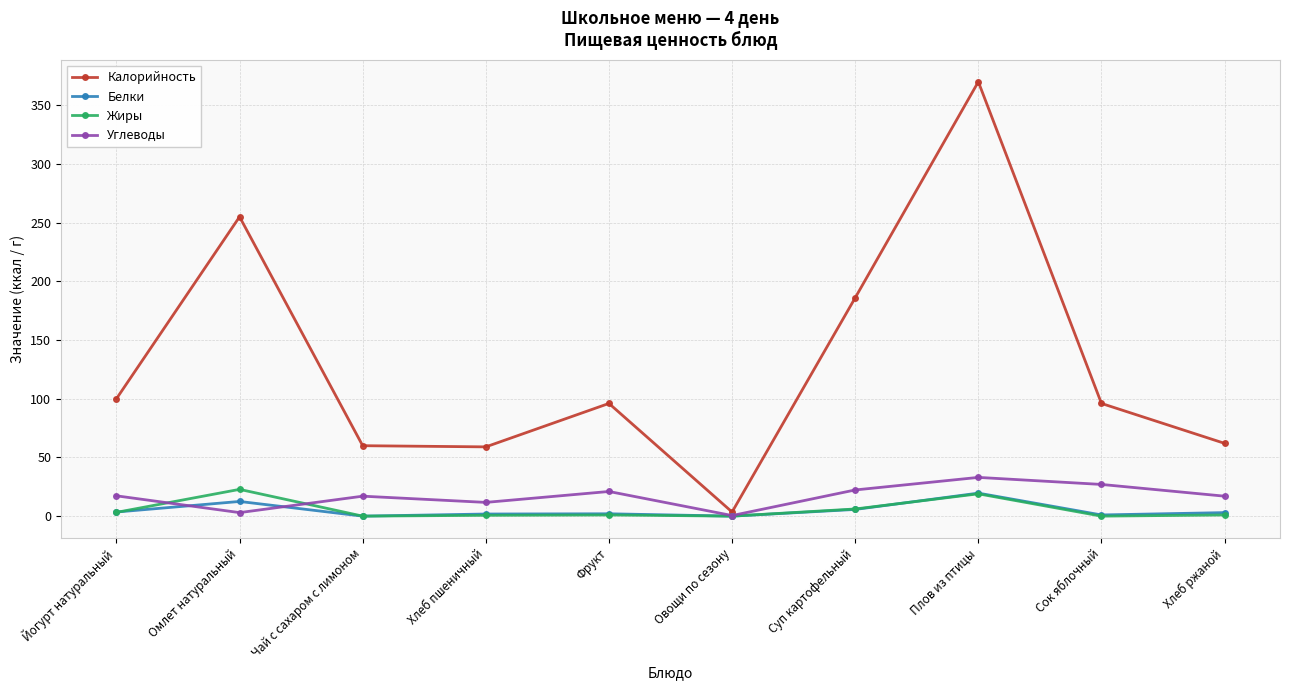

Where is the first local maximum for Калорийность?

Омлет натуральный